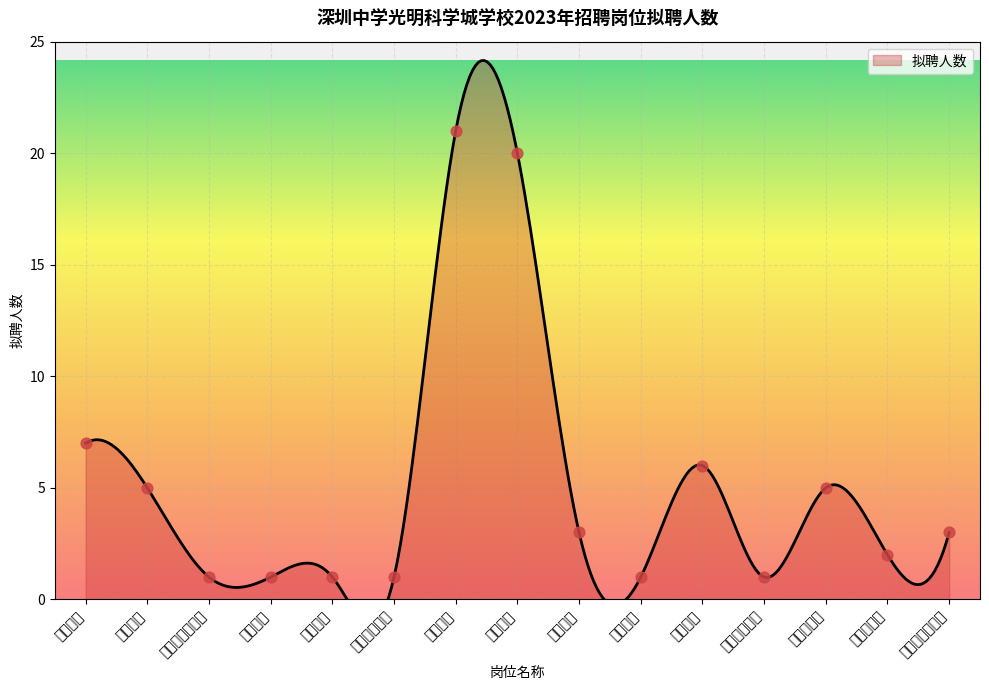

Between 初中地理 and 初中数学, which is larger?

初中数学